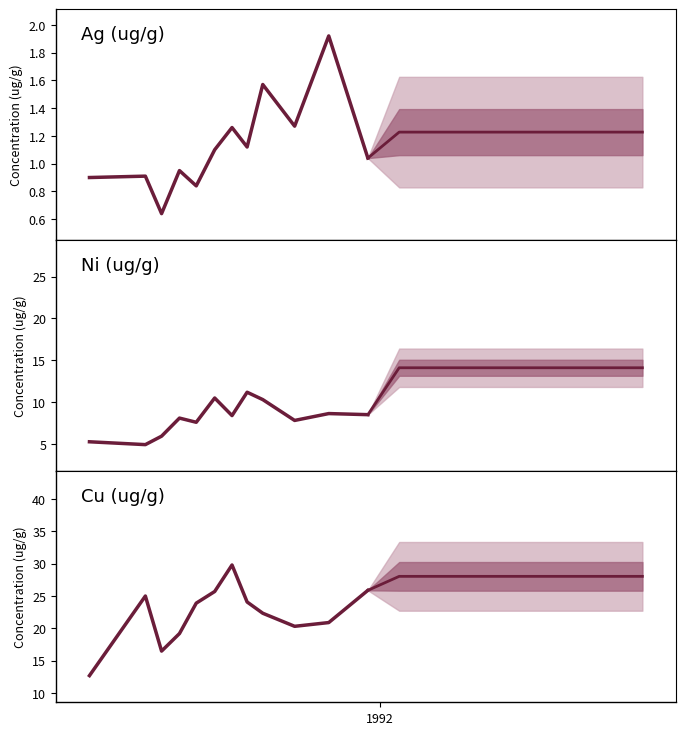

True or false: Cu (ug/g) has a value of 34.7 at 10.

False